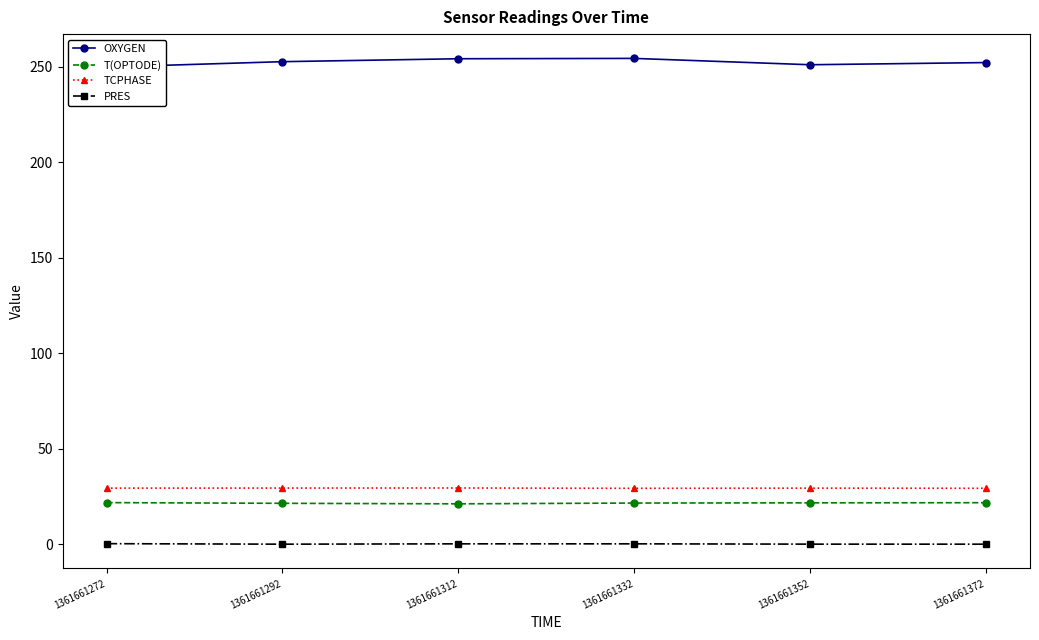

Reading left to right, transcribe all the data shown in this chart.

OXYGEN: 1361661272=249.8	1361661292=252.7	1361661312=254.2	1361661332=254.4	1361661352=251.1	1361661372=252.2
T(OPTODE): 1361661272=21.7	1361661292=21.4	1361661312=21.1	1361661332=21.5	1361661352=21.6	1361661372=21.7
TCPHASE: 1361661272=29.3	1361661292=29.3	1361661312=29.4	1361661332=29.2	1361661352=29.3	1361661372=29.2
PRES: 1361661272=0.2	1361661292=-0.1	1361661312=0.1	1361661332=0.1	1361661352=-0.0	1361661372=-0.1